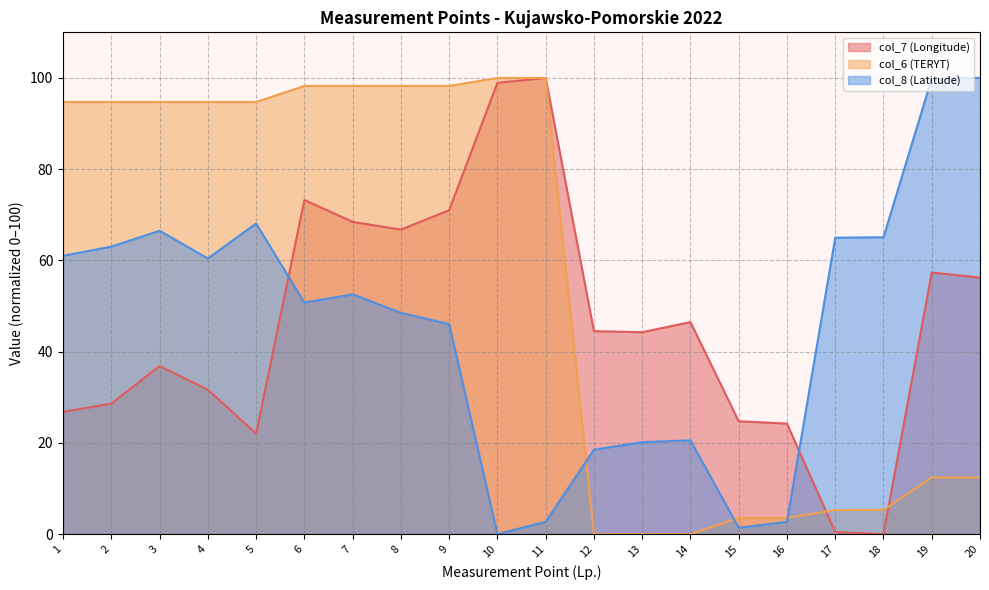

At which label does col_7 (Longitude) reach its peak?

11